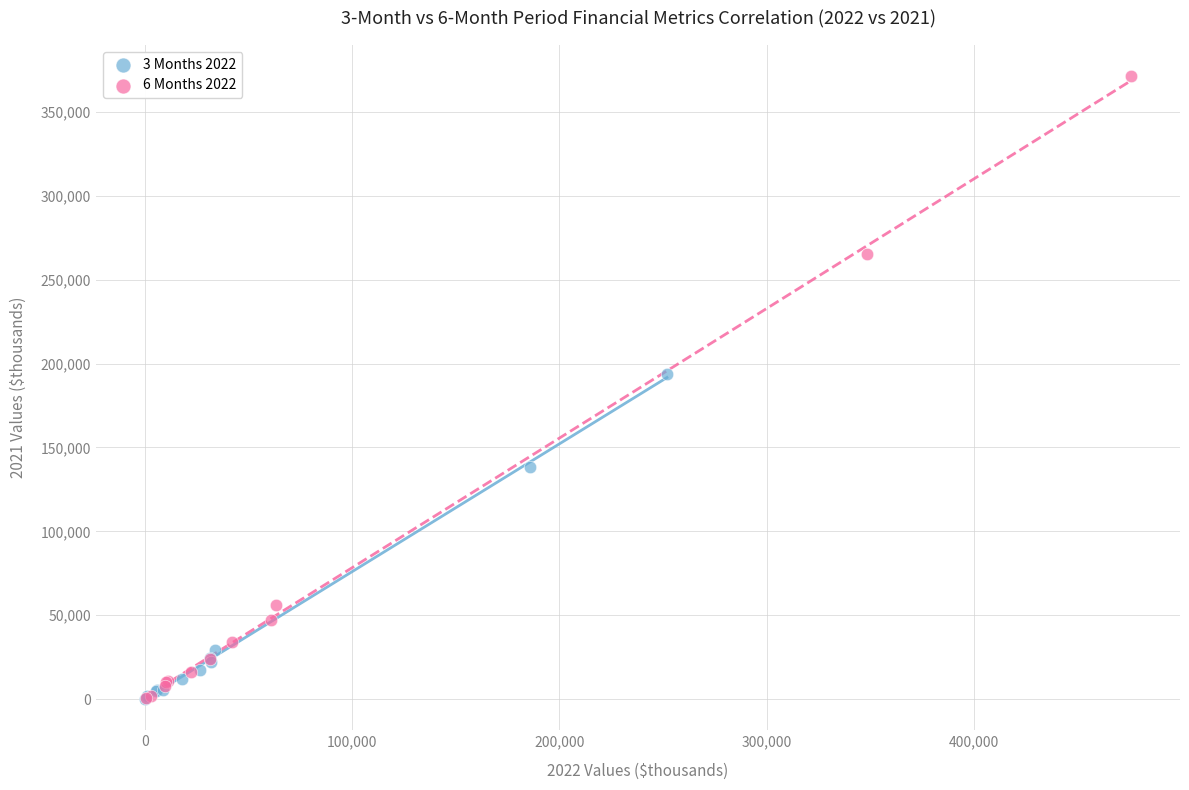

Which series reaches the maximum Y coordinate?

6 Months 2022